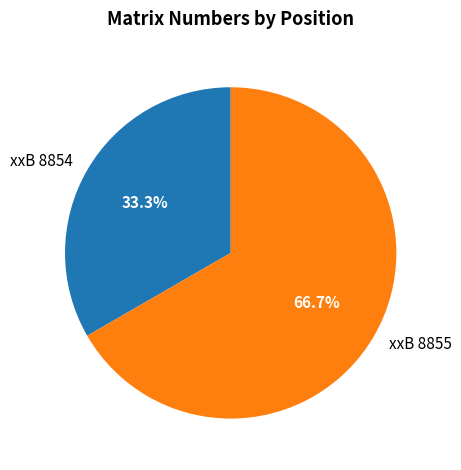

What is the total percentage of xxB 8855 and xxB 8854?

100.0%